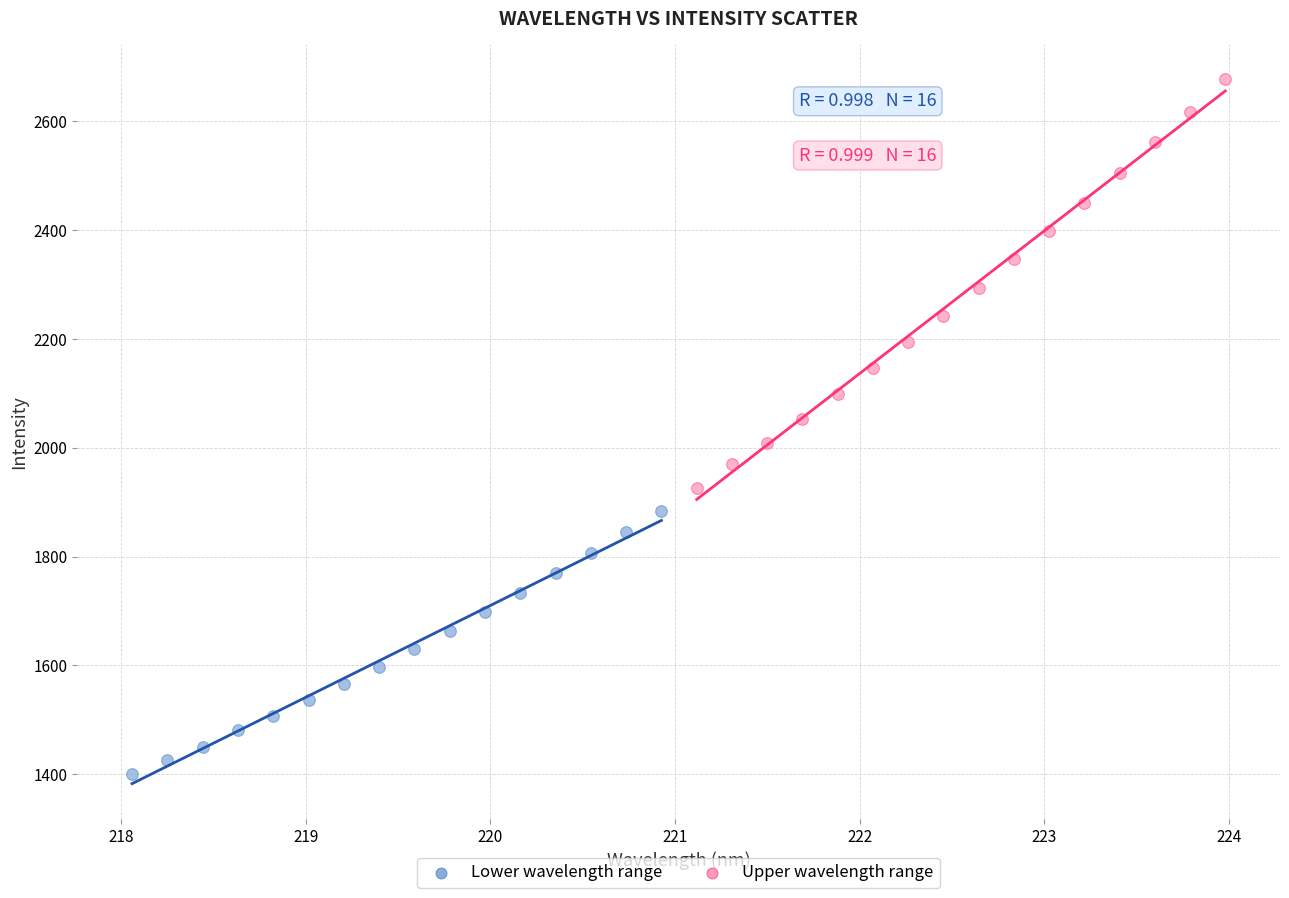

Which series contains the lowest Y value?

Lower wavelength range